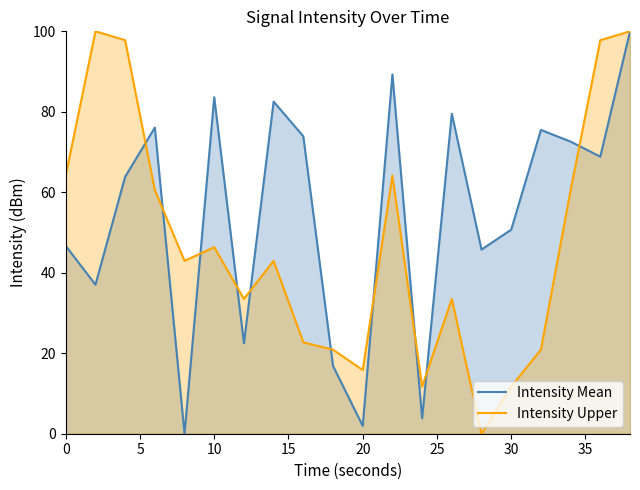

True or false: Intensity Upper has more than 0 points higher than both neighbors.

True